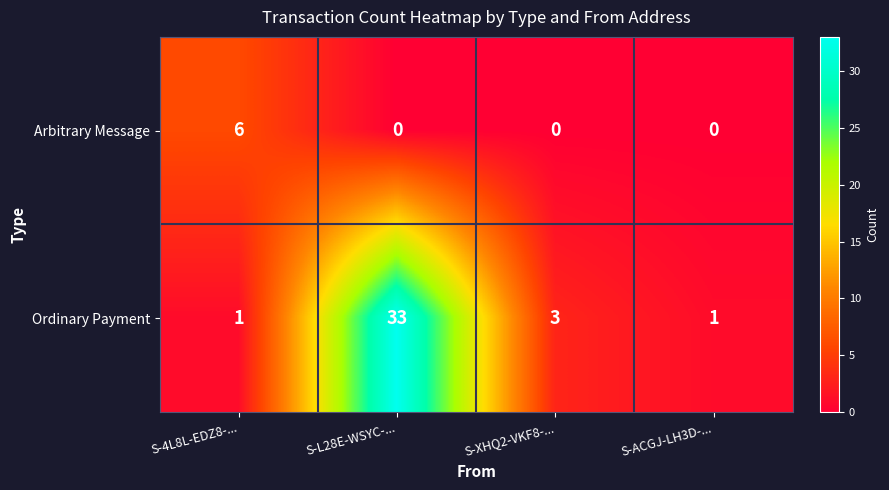

The value of Arbitrary Message at S-XHQ2-VKF8-... is 0. True or false?

True